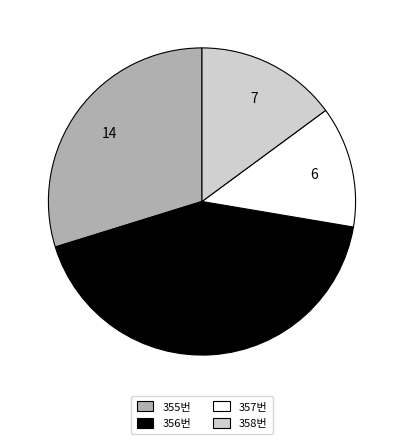

Is the sum of 355번 and 358번 greater than half?

No